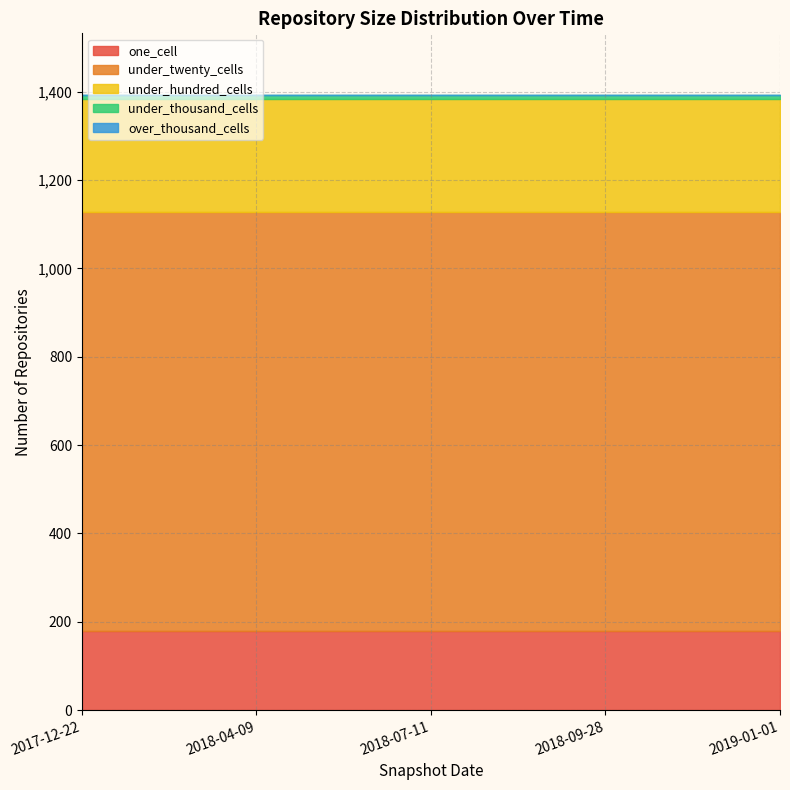

What is the sum of all one_cell values?

900